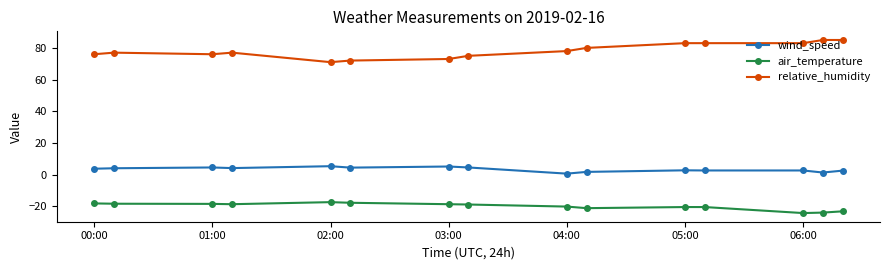

What are all the series names shown in the legend?

wind_speed, air_temperature, relative_humidity